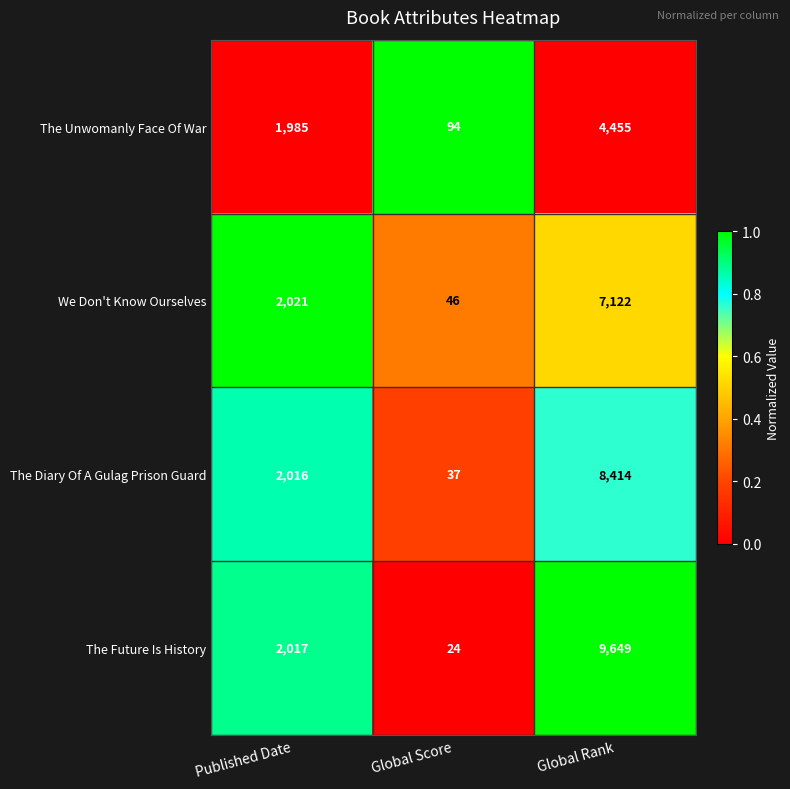

Is it true that The Unwomanly Face Of War equals 3410 at Published Date?

False